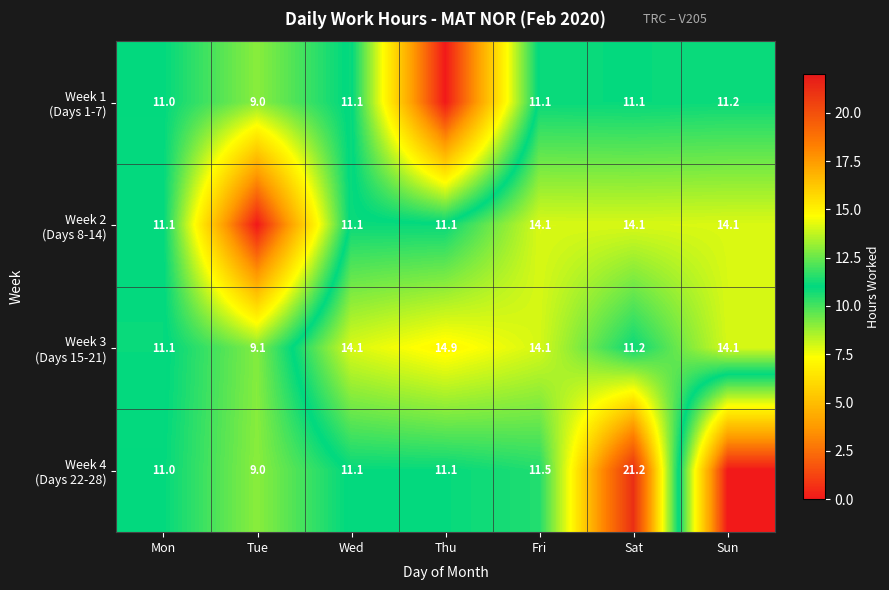

What is the difference between the highest and lowest values at Sat?

10.1